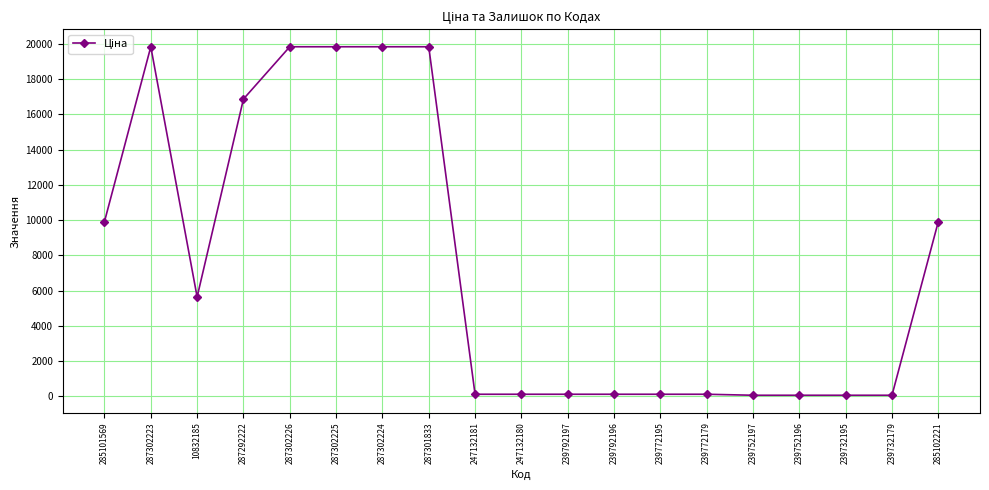

What is the difference between the values at 239752197 and 287292222?

16806.5